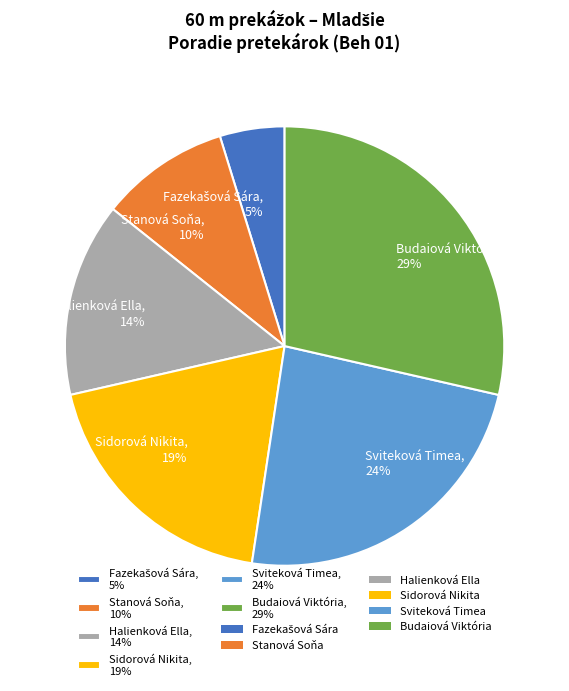

Which has a higher value, Halienková Ella or Sviteková Timea?

Sviteková Timea